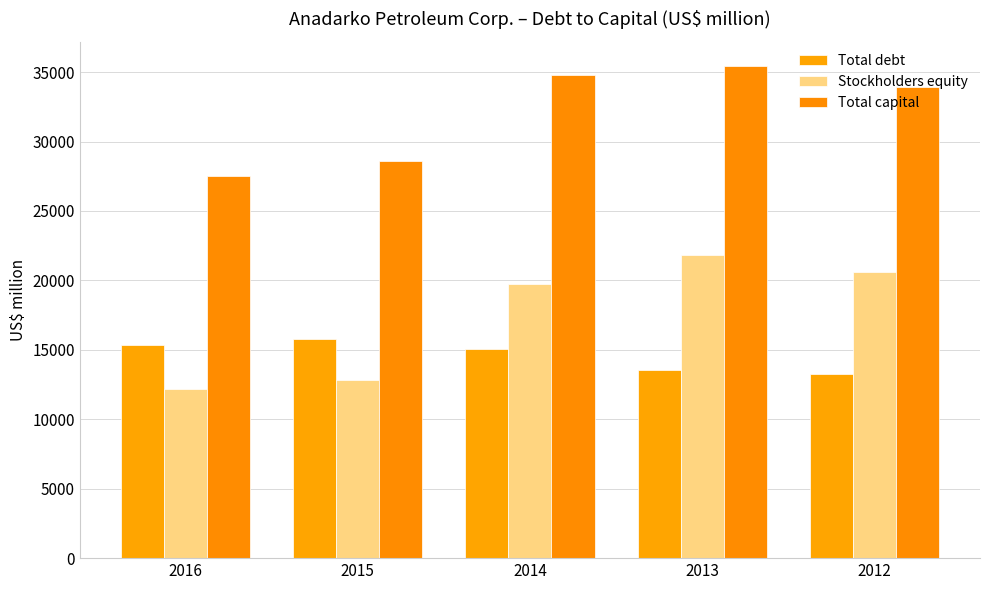

At which category is the sum across all series the highest?

2013